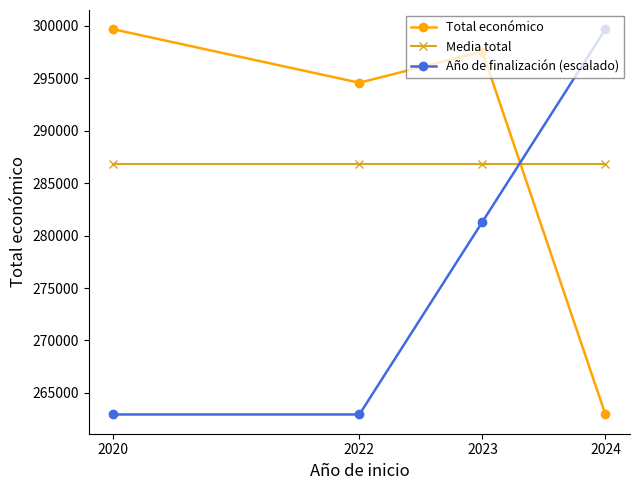

Where is Total económico nearest to the value 281308?

2022